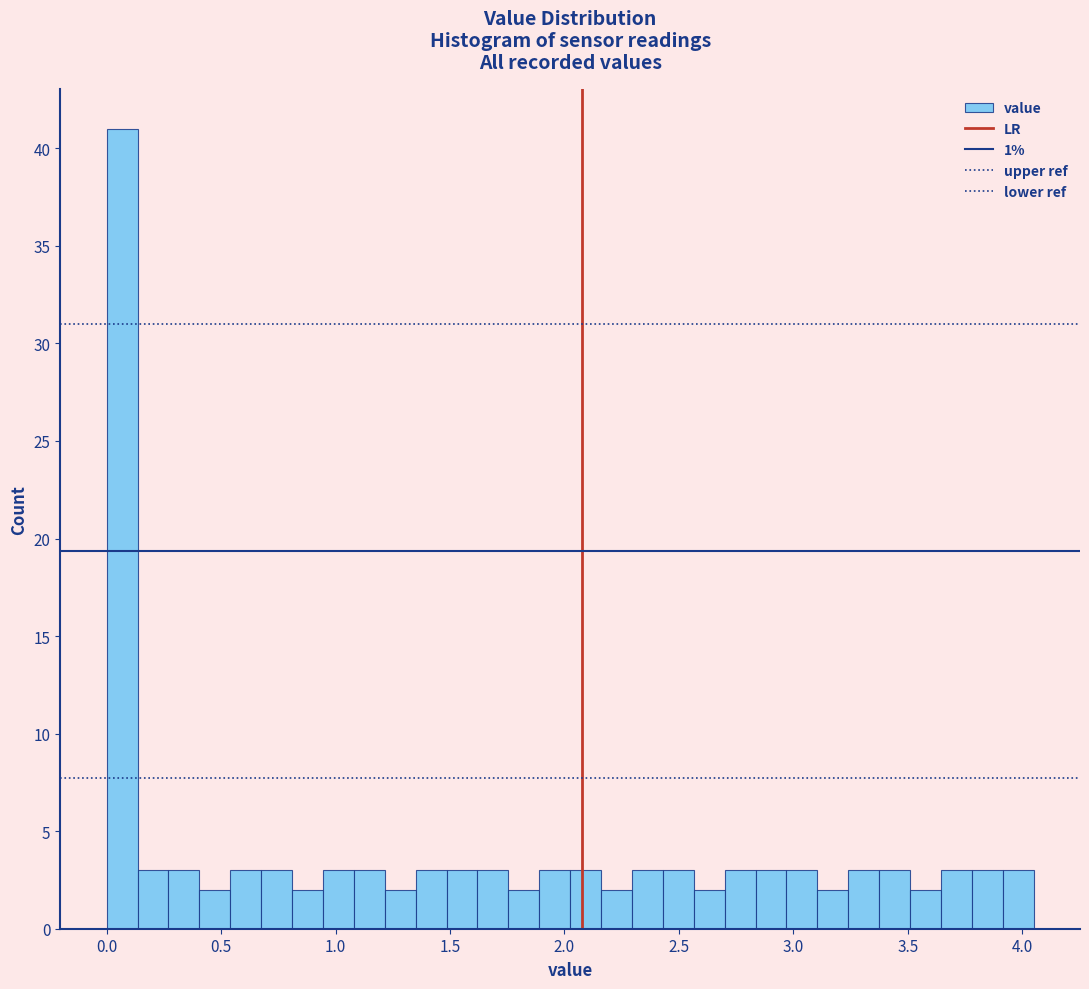

Around what value on the x-axis is the tallest bar? Give the approximate position of its centre, as read against the axis.

0.05